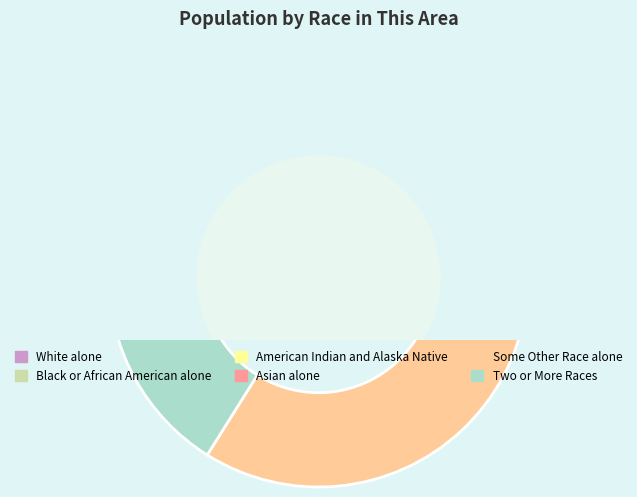

To the nearest percent, what portion does American Indian and Alaska Native represent?

4%